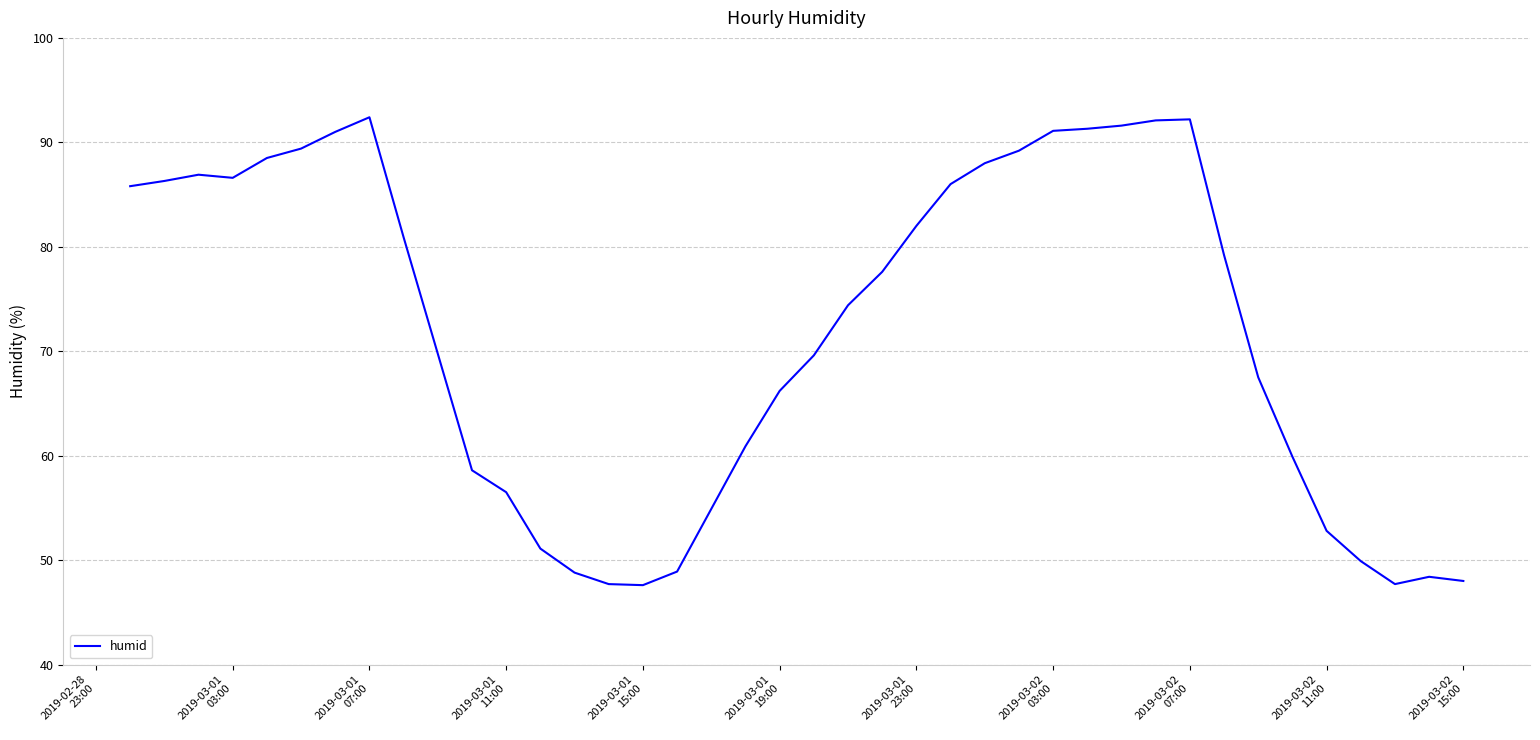

Does the chart have visible grid lines?

Yes